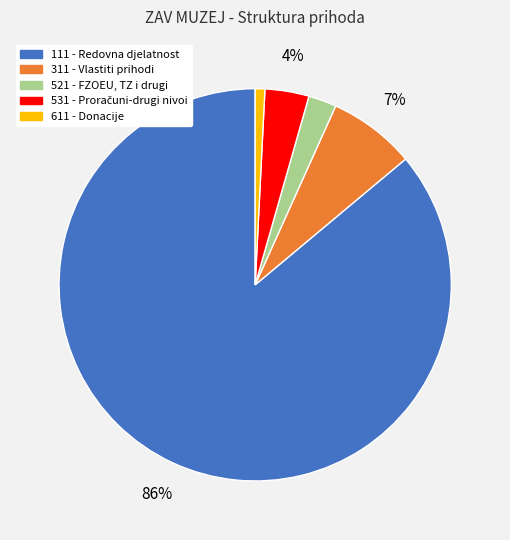

To the nearest percent, what is the average slice percentage?

20%